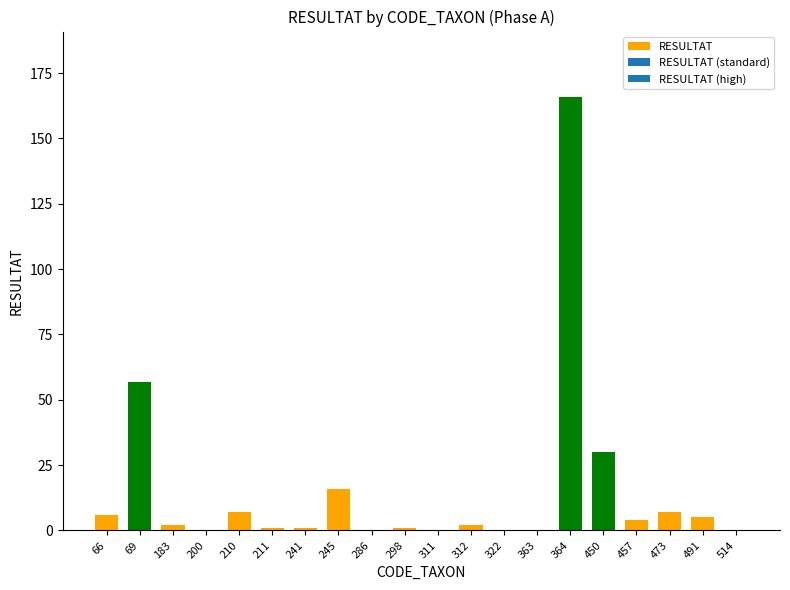

Are the bars horizontal?

No